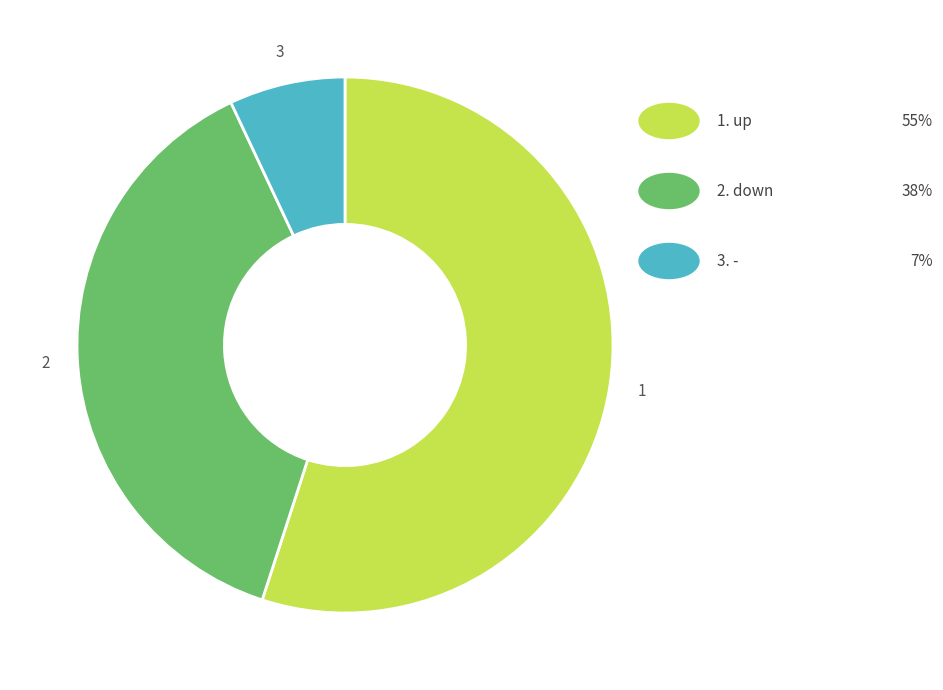

Does any single category account for the majority?

Yes